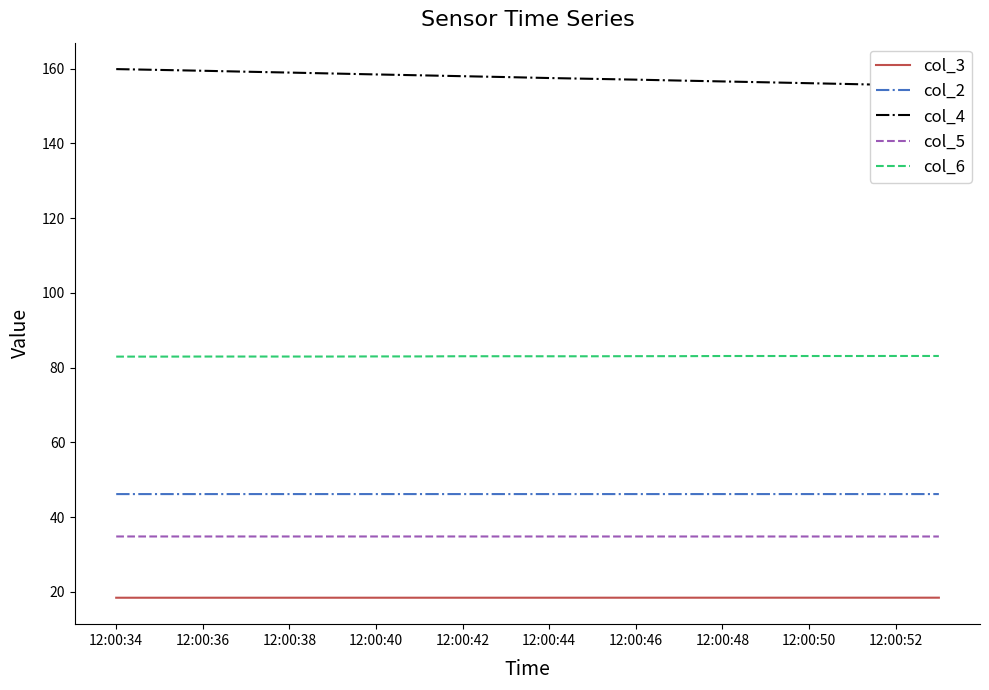

The value of col_3 at 12:00:46 is 27.5. True or false?

False